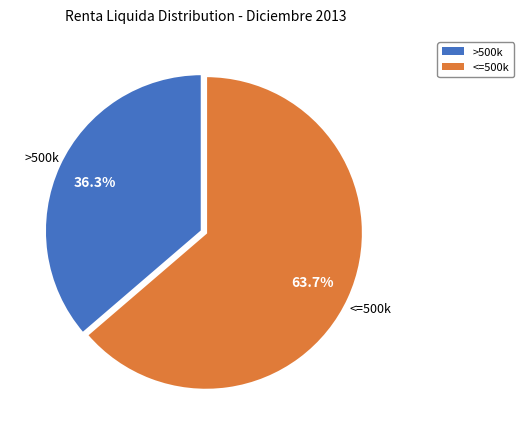

How many slices are in this pie chart?

2